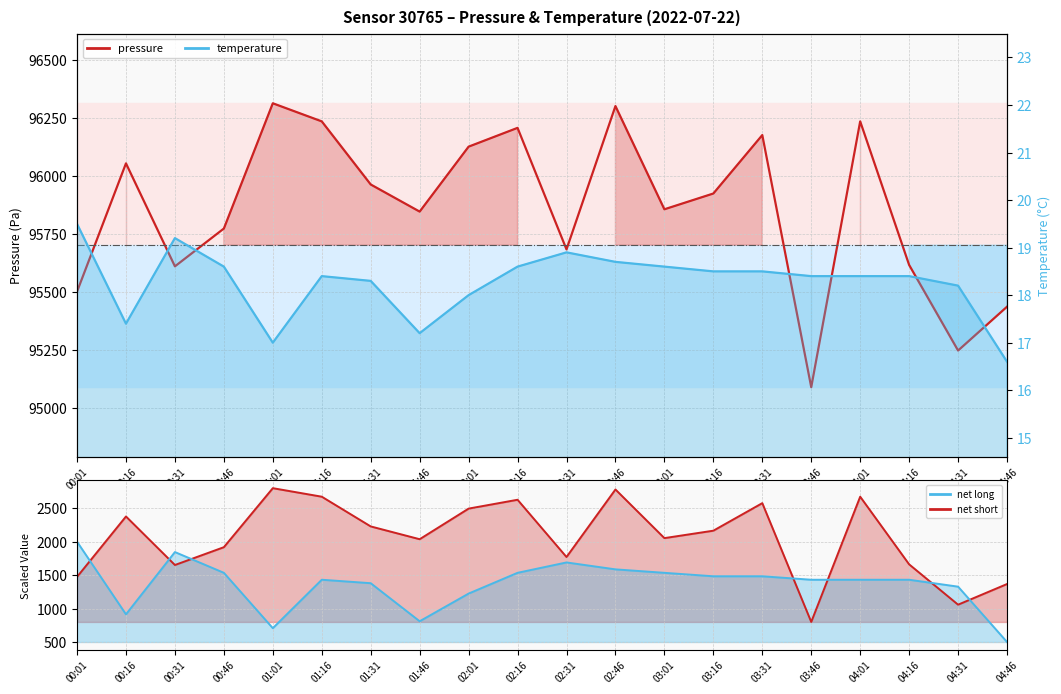

What is the value of the net long line point at the 20th from the left?

500.0